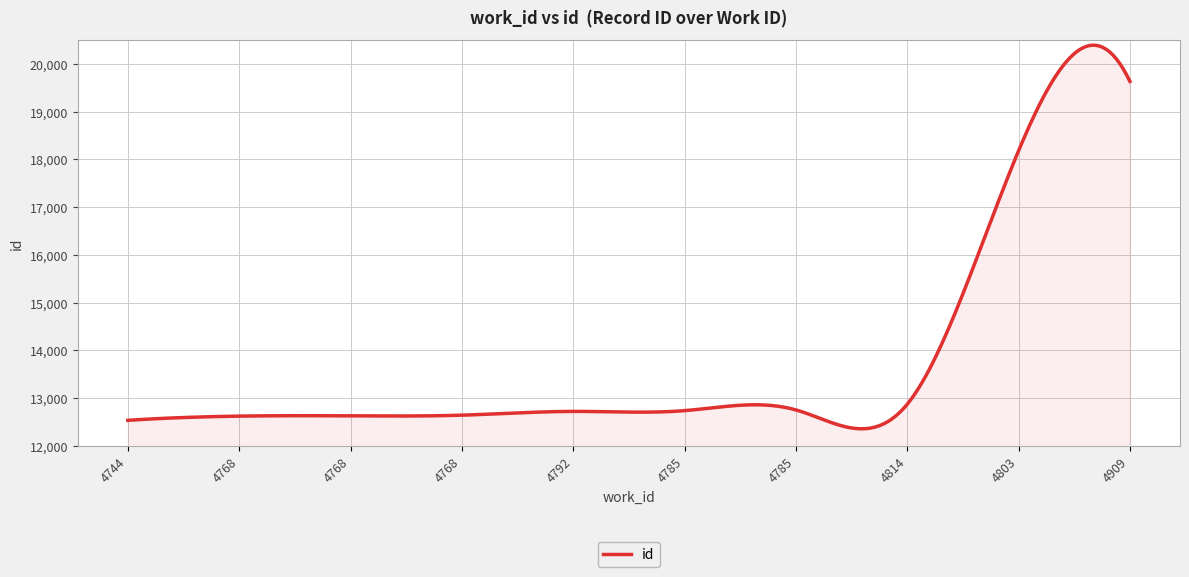

What is the greatest value displayed?

20393.8